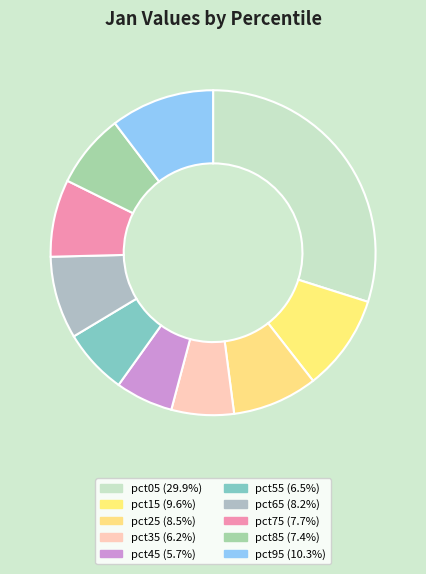

Rank the categories by value from highest to lowest.

pct05, pct95, pct15, pct25, pct65, pct75, pct85, pct55, pct35, pct45